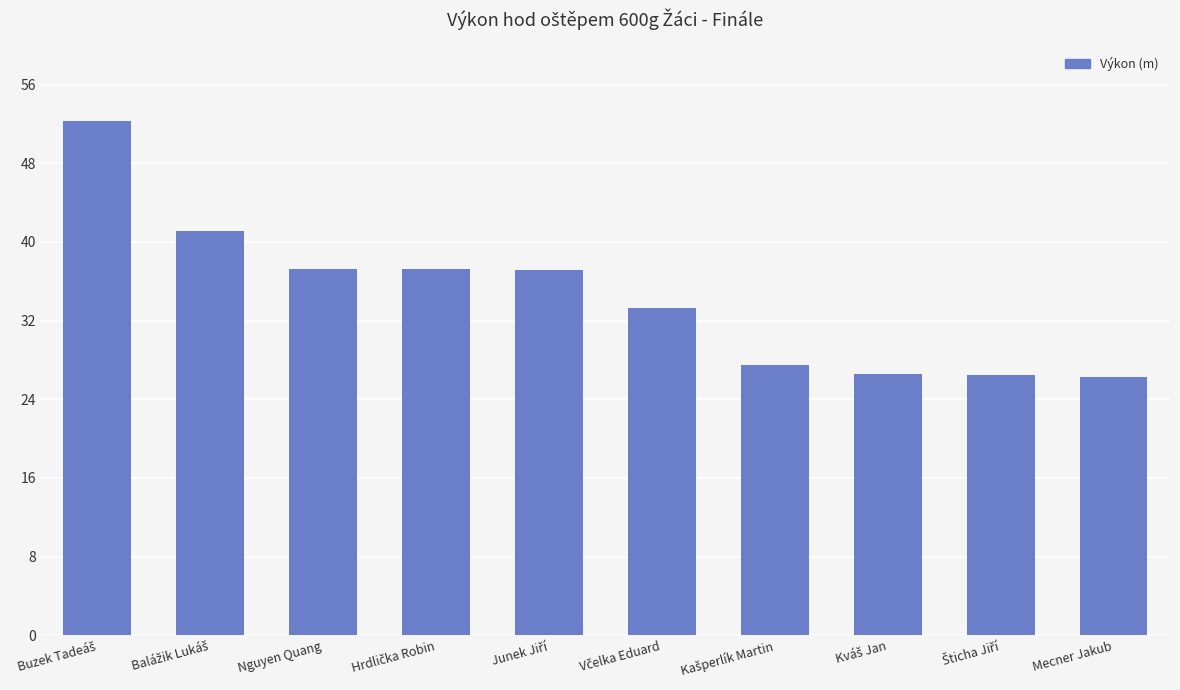

What is the difference between the maximum and minimum values?

26.1